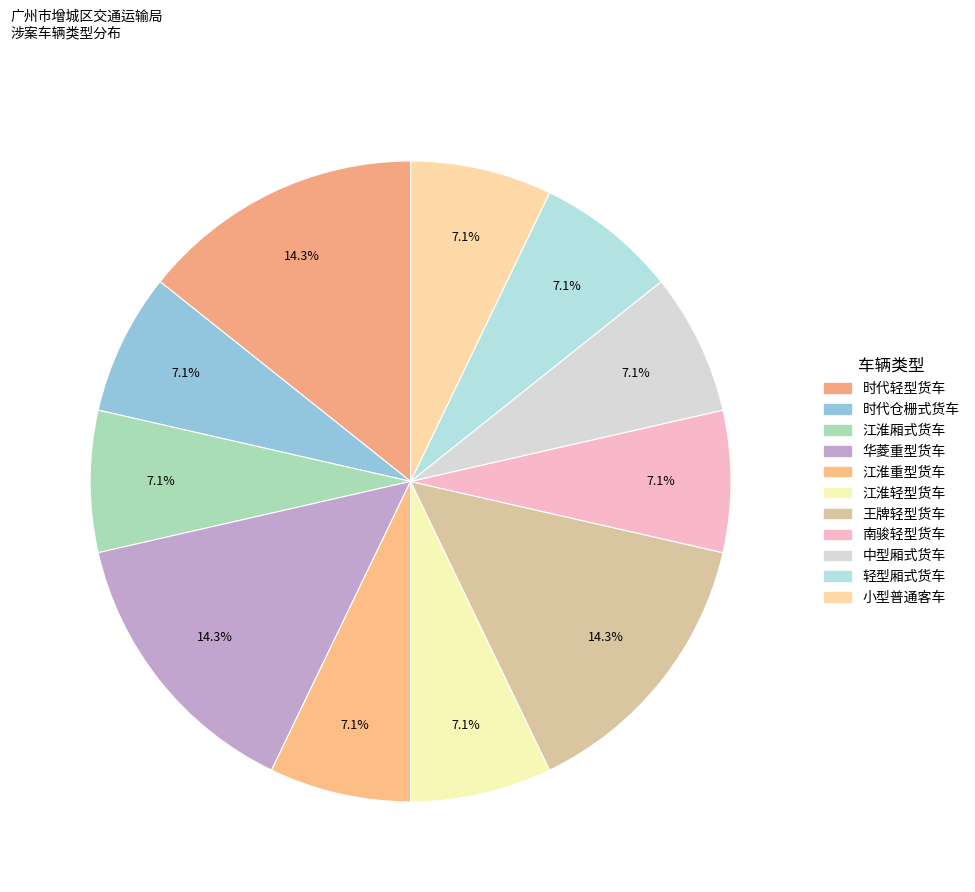

Does 轻型厢式货车 represent more than half of the total?

No